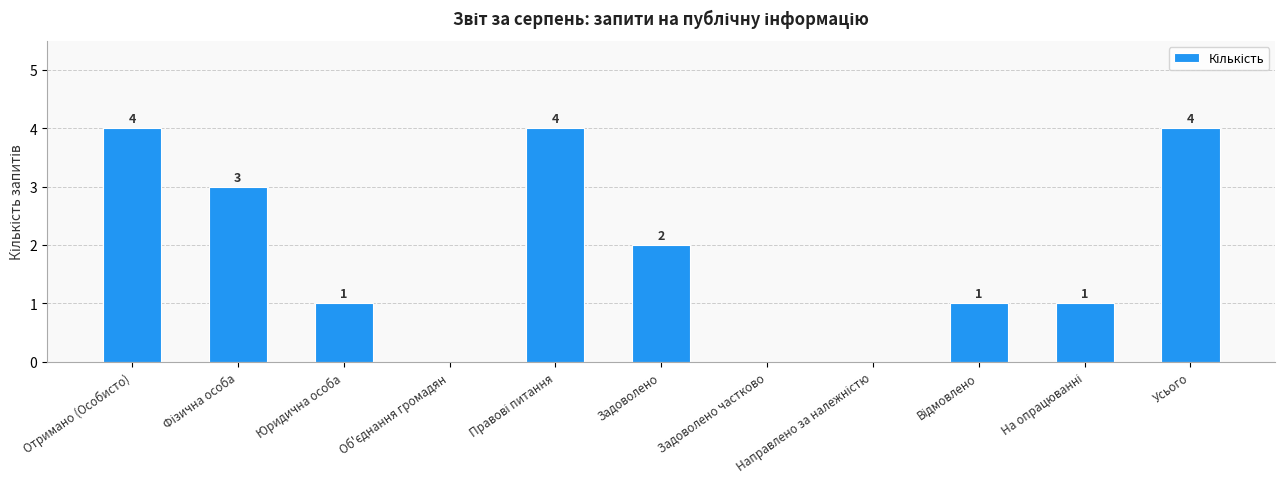

Where does the data first go above 1?

Отримано (Особисто)